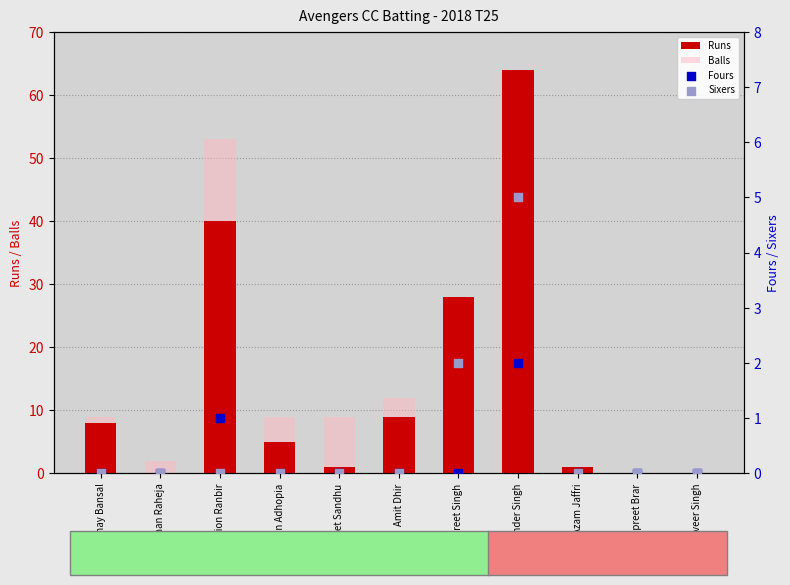

Which series has the widest spread of Y values?

Runs